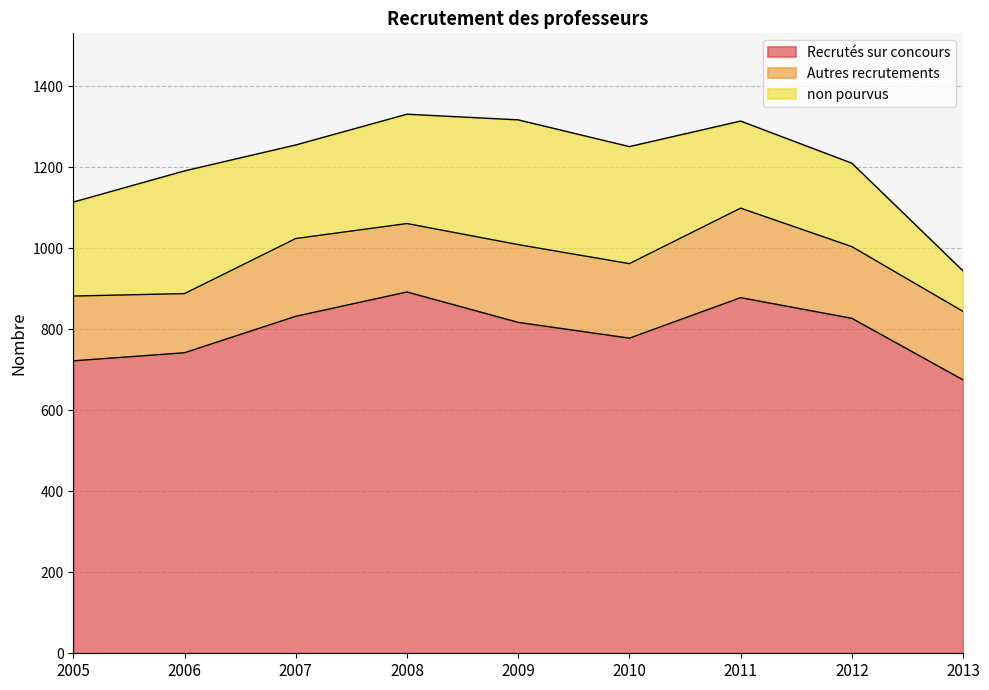

At which category does the chart reach its minimum across all series?

2013